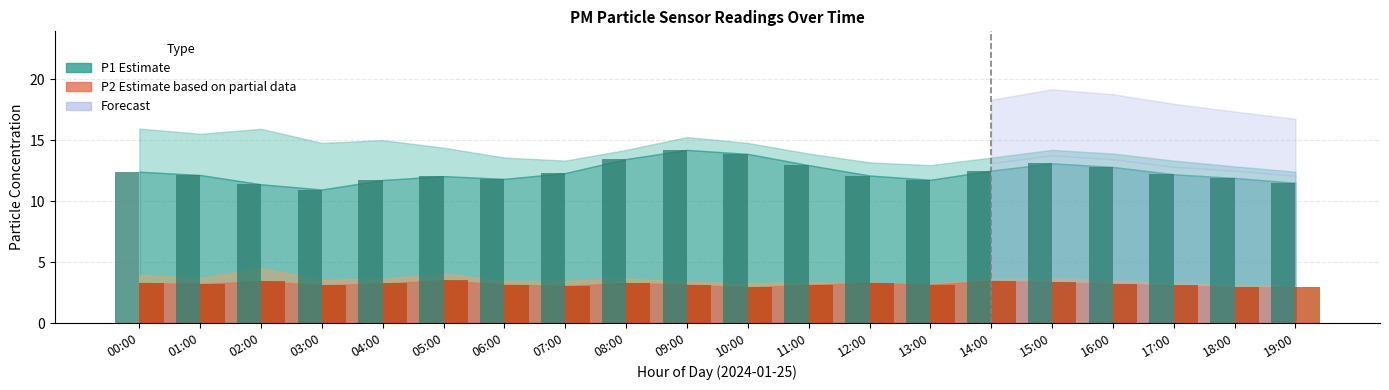

What is the difference between the highest and lowest values at 14:00?

9.0